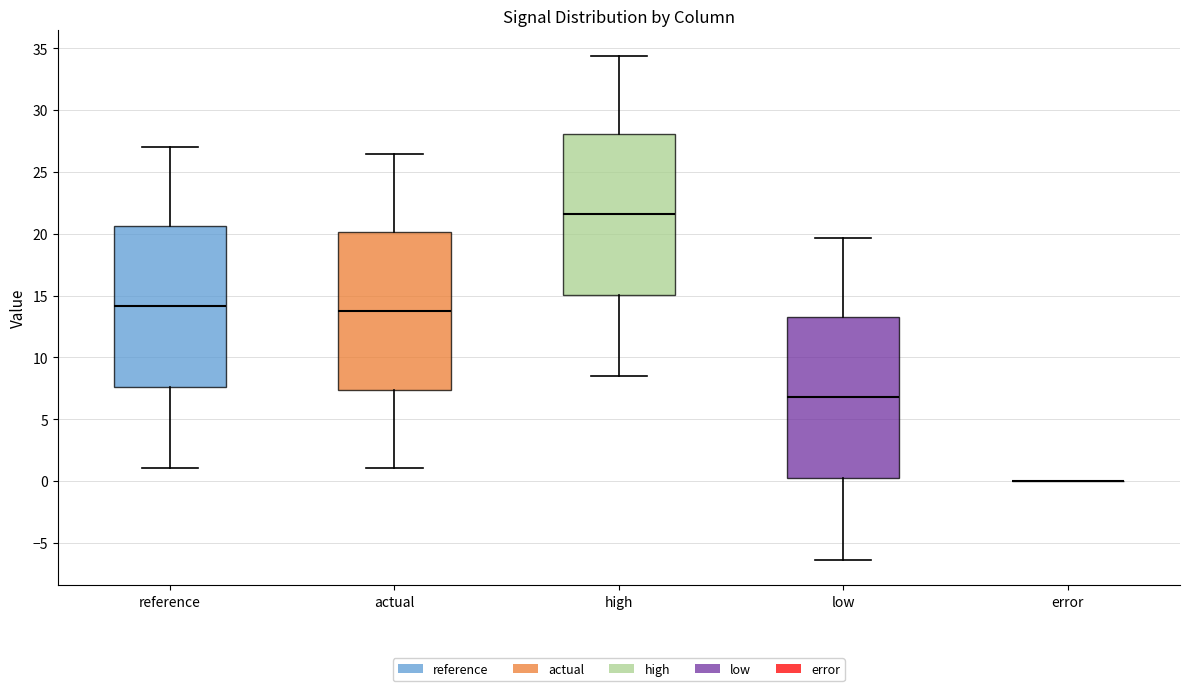

Reading left to right, transcribe this box plot: for each box, give where its median line is, the range the box spans, and where its two whiskers end, as read against the y-axis. The values are not printed on the chart, so give them approximately, as read against the axis.

reference: median 14.0, box 7.5 to 20.5, whiskers 1.0 to 27.0
actual: median 14.0, box 7.5 to 20.0, whiskers 1.0 to 26.5
high: median 21.5, box 15.0 to 28.0, whiskers 8.5 to 34.5
low: median 7.0, box 0.0 to 13.5, whiskers -6.5 to 19.5
error: box collapsed to a line at 0.0, whiskers 0.0 to 0.0